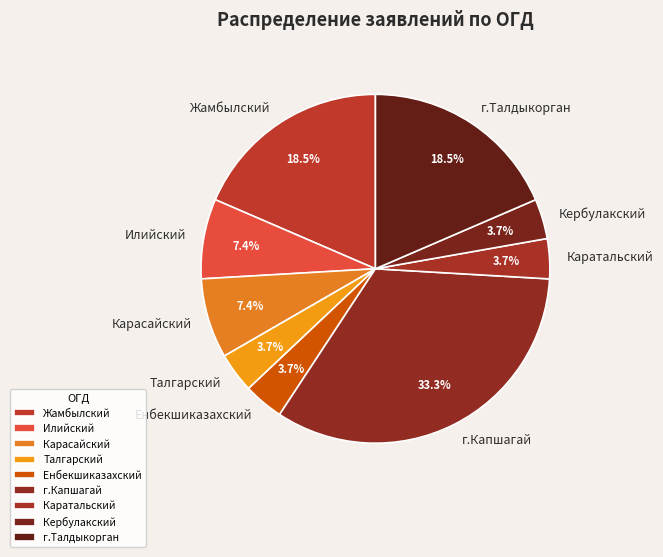

How much of the chart is everything except Илийский?

92.6%